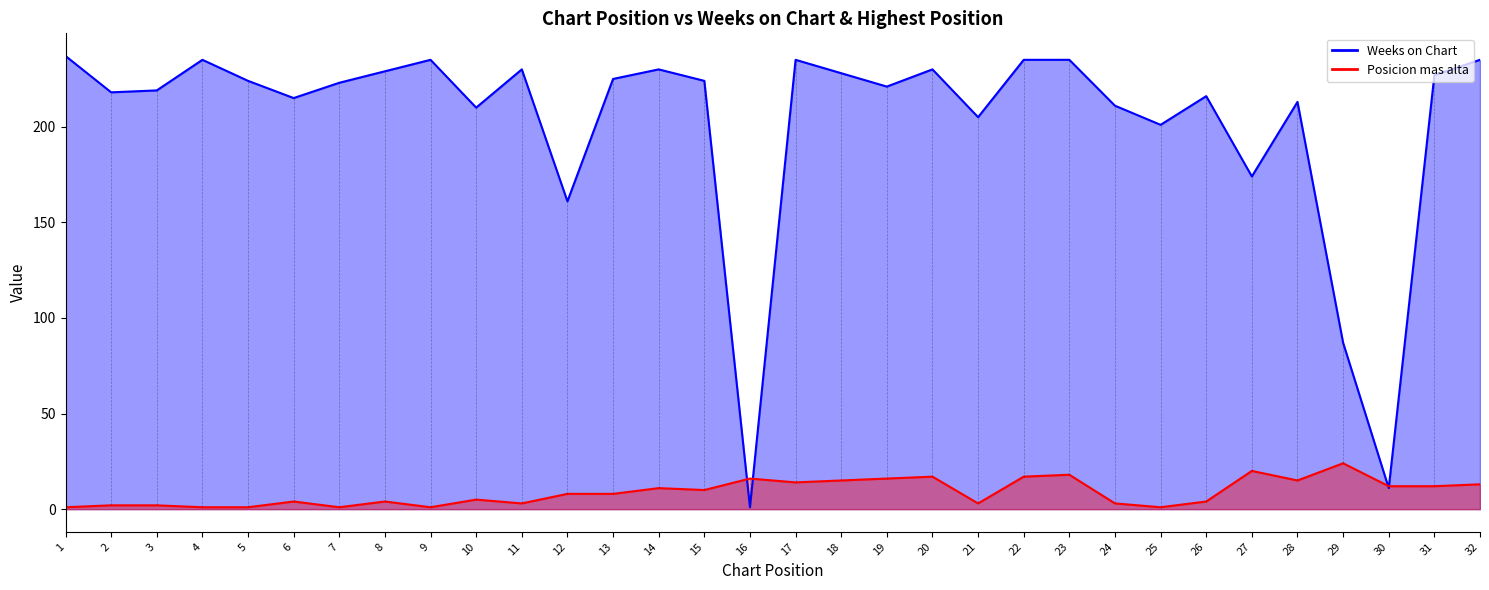

Between which two adjacent categories do Weeks on Chart and Posicion mas alta first intersect?

15 and 16